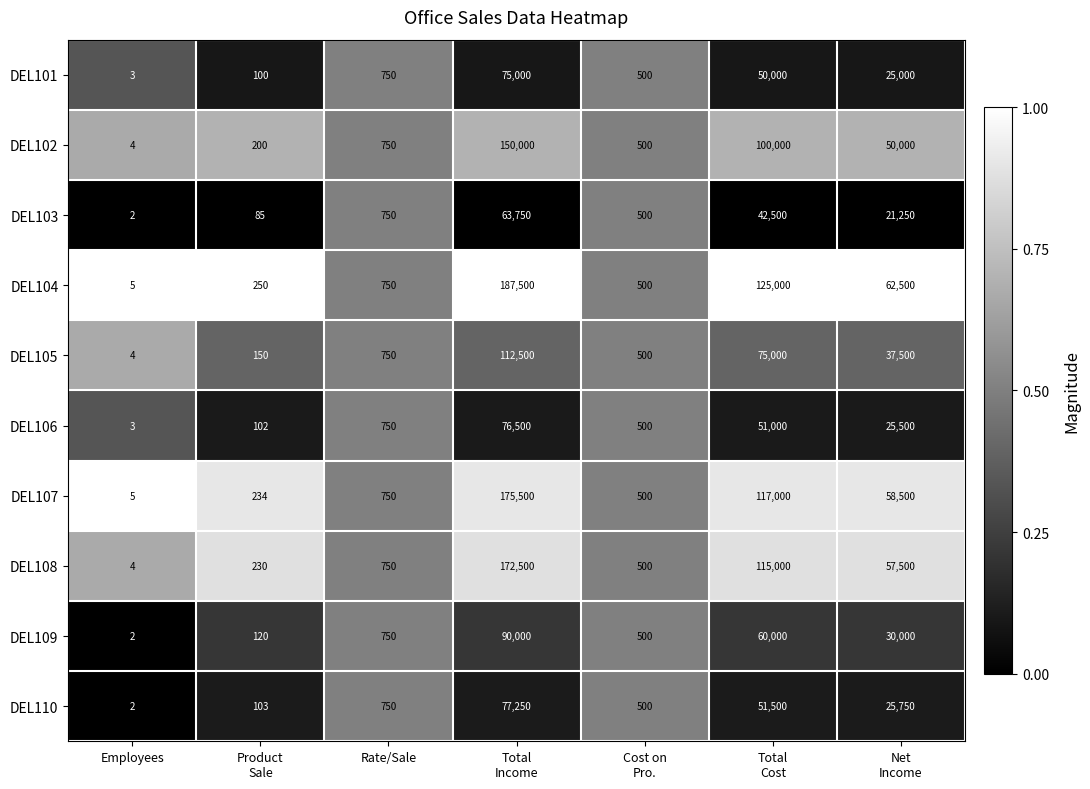

Rank the series at Total
Income from highest to lowest value.

DEL104, DEL107, DEL108, DEL102, DEL105, DEL109, DEL110, DEL106, DEL101, DEL103